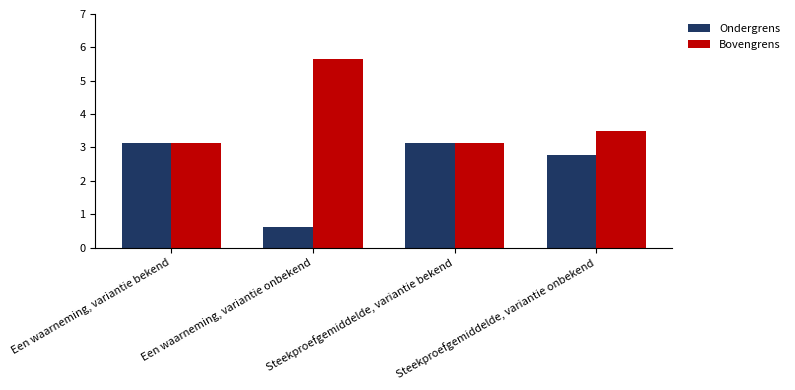

What is the value of the Ondergrens bar at the 2nd from the left?

0.6